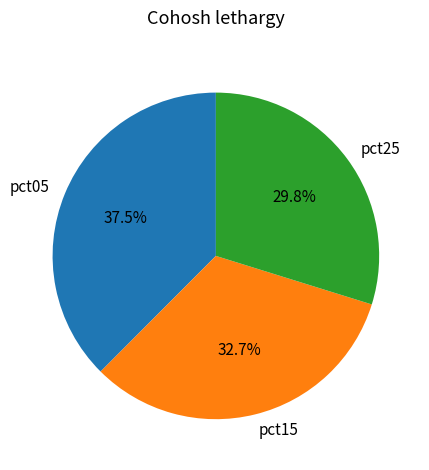

Does pct25 represent more than half of the total?

No